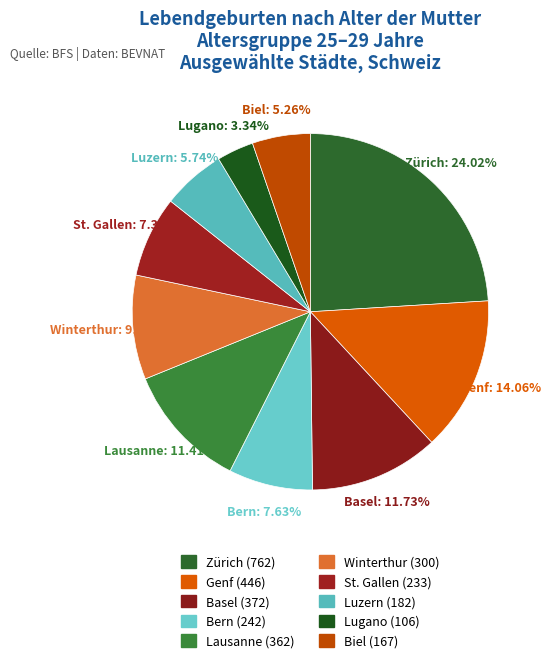

Rank the categories by value from highest to lowest.

Zürich, Genf, Basel, Lausanne, Winterthur, Bern, St. Gallen, Luzern, Biel, Lugano